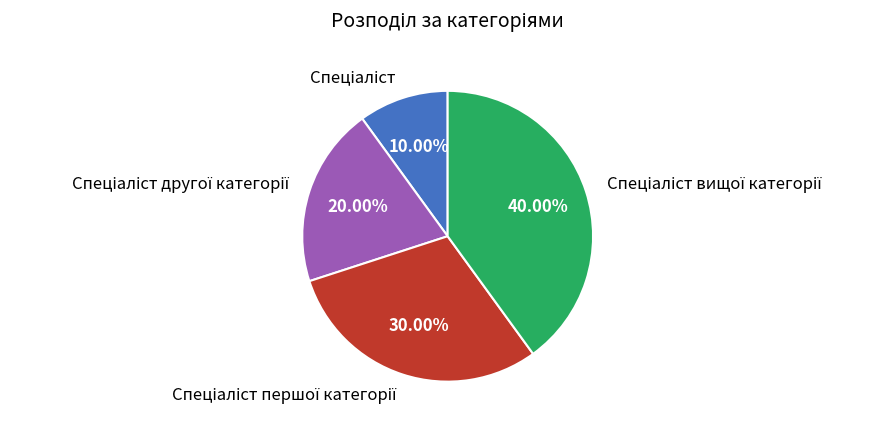

Does any single category account for the majority?

No